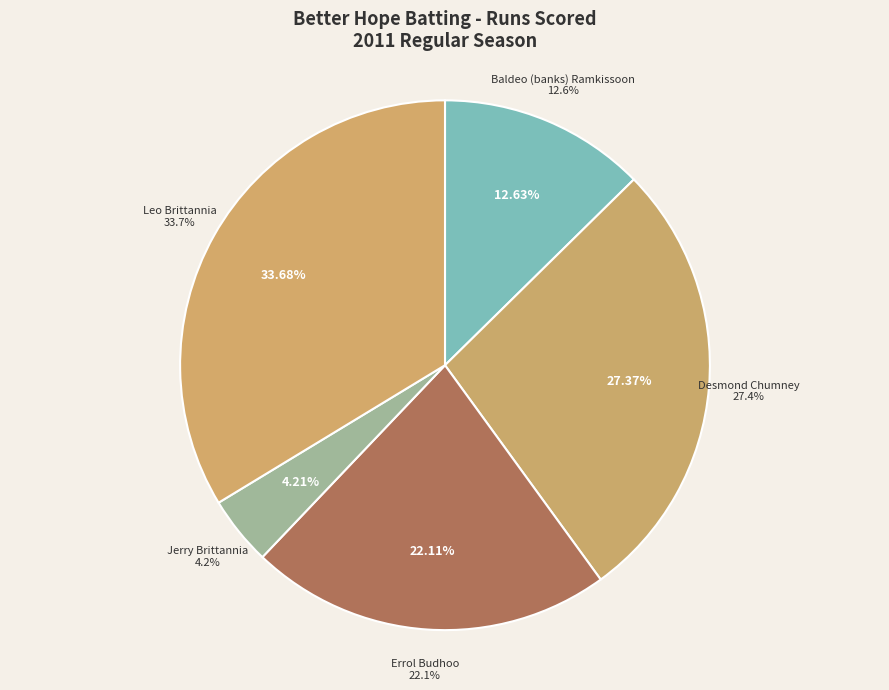

True or false: Errol Budhoo accounts for 12% of the total.

False